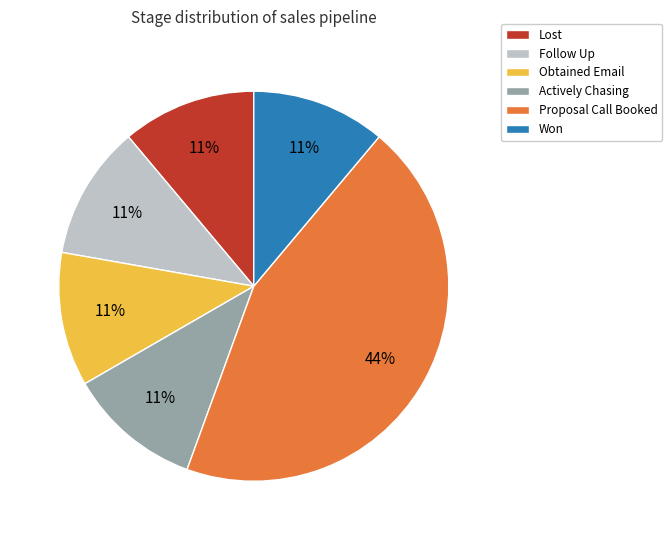

Which slice is the largest?

Proposal Call Booked